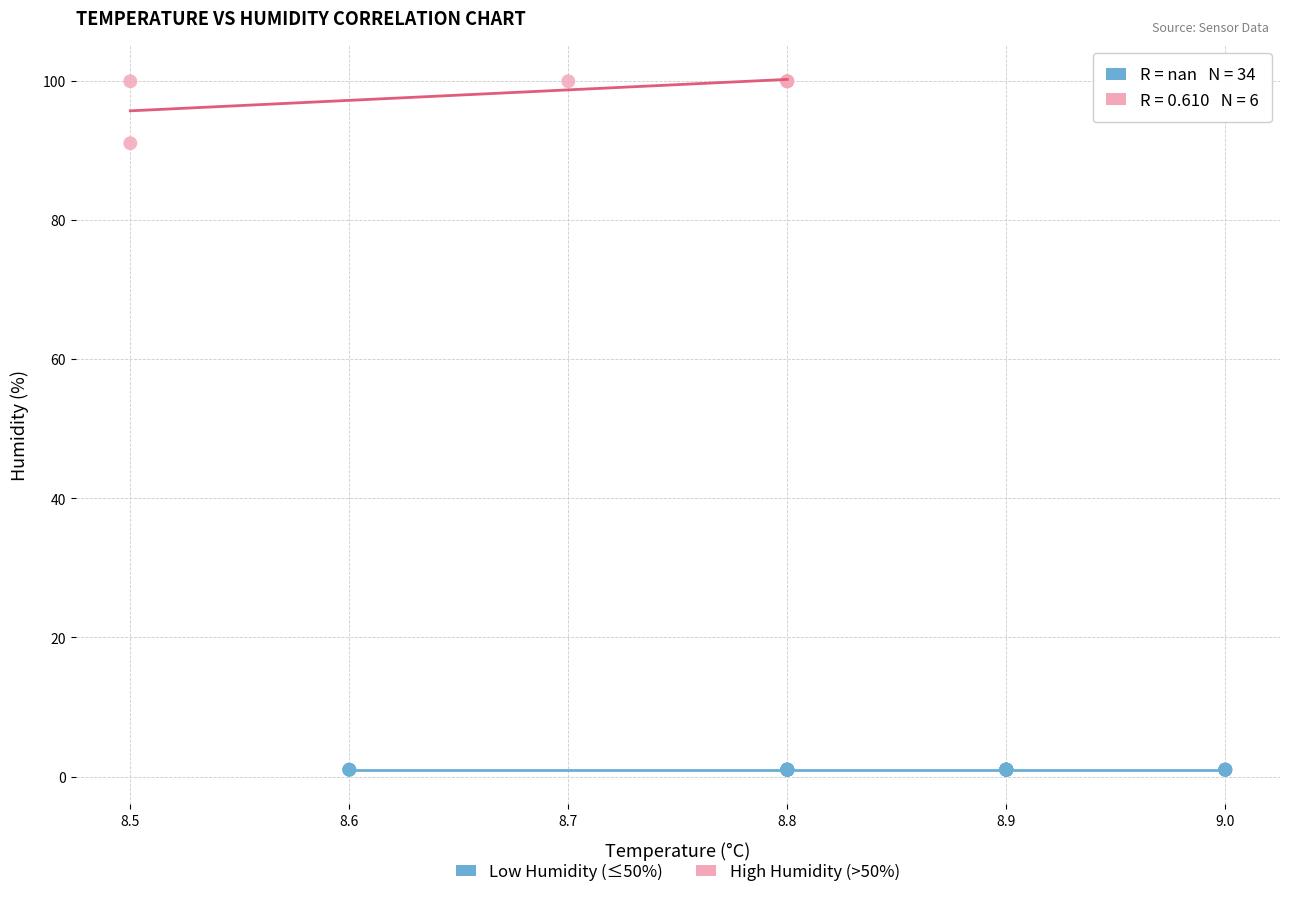

Which series reaches the minimum Y coordinate?

Low Humidity (≤50%)